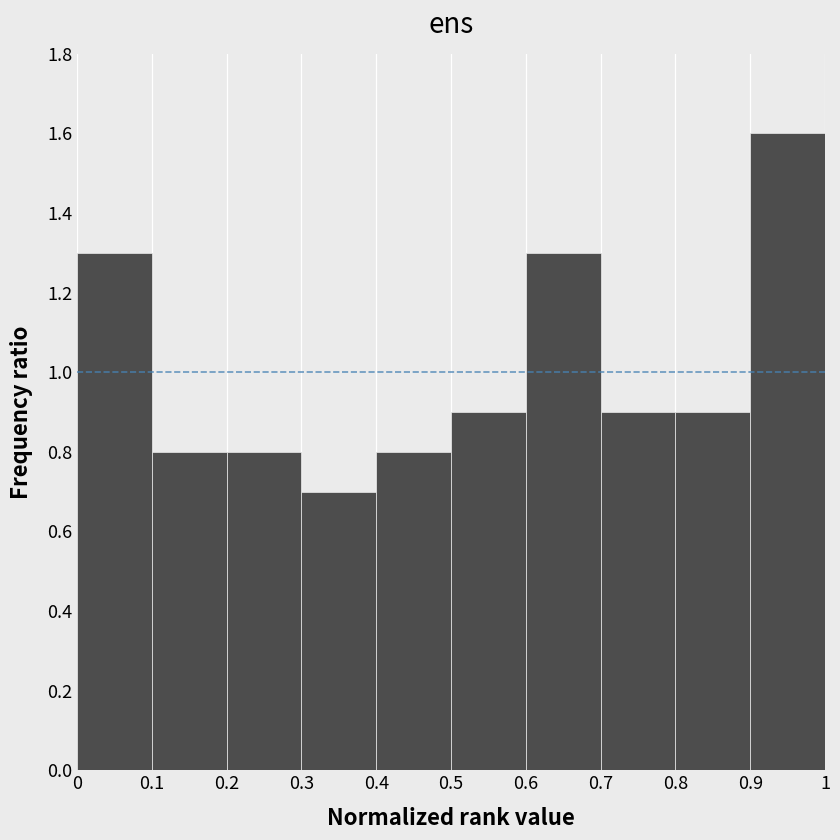

Reading left to right, list every bar in this chart as the range it spans on the x-axis followed by its height. The values are not printed on the chart, so give them approximately, as read against the axis.

0 to 0.1: 1.3
0.1 to 0.2: 0.8
0.2 to 0.3: 0.8
0.3 to 0.4: 0.7
0.4 to 0.5: 0.8
0.5 to 0.6: 0.9
0.6 to 0.7: 1.3
0.7 to 0.8: 0.9
0.8 to 0.9: 0.9
0.9 to 1: 1.6